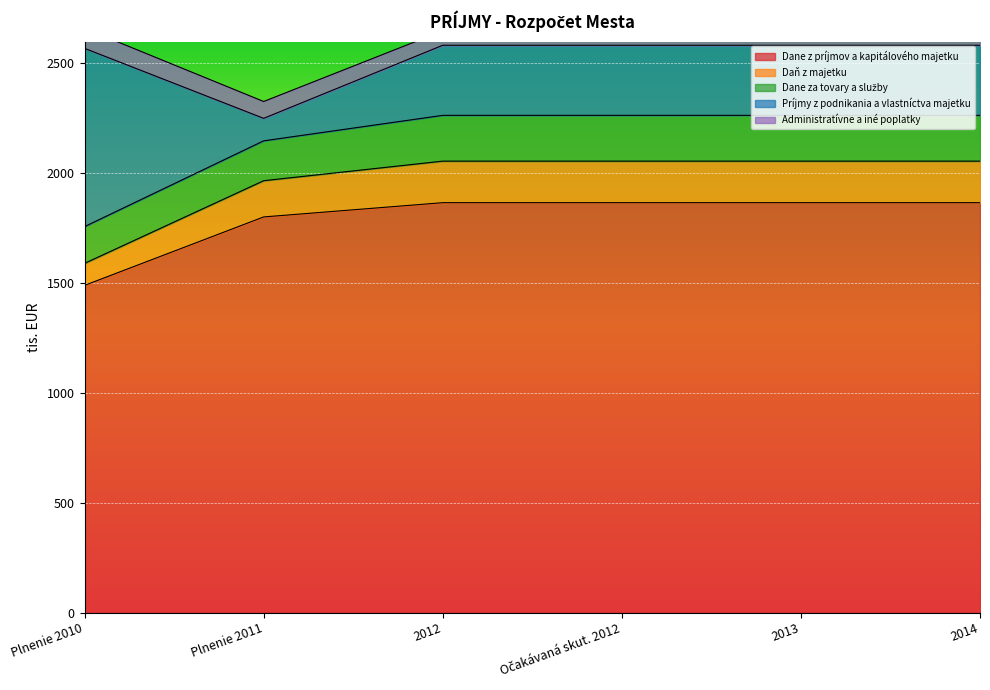

What is the value of the Dane za tovary a služby point at the 3rd from the left?

208.4